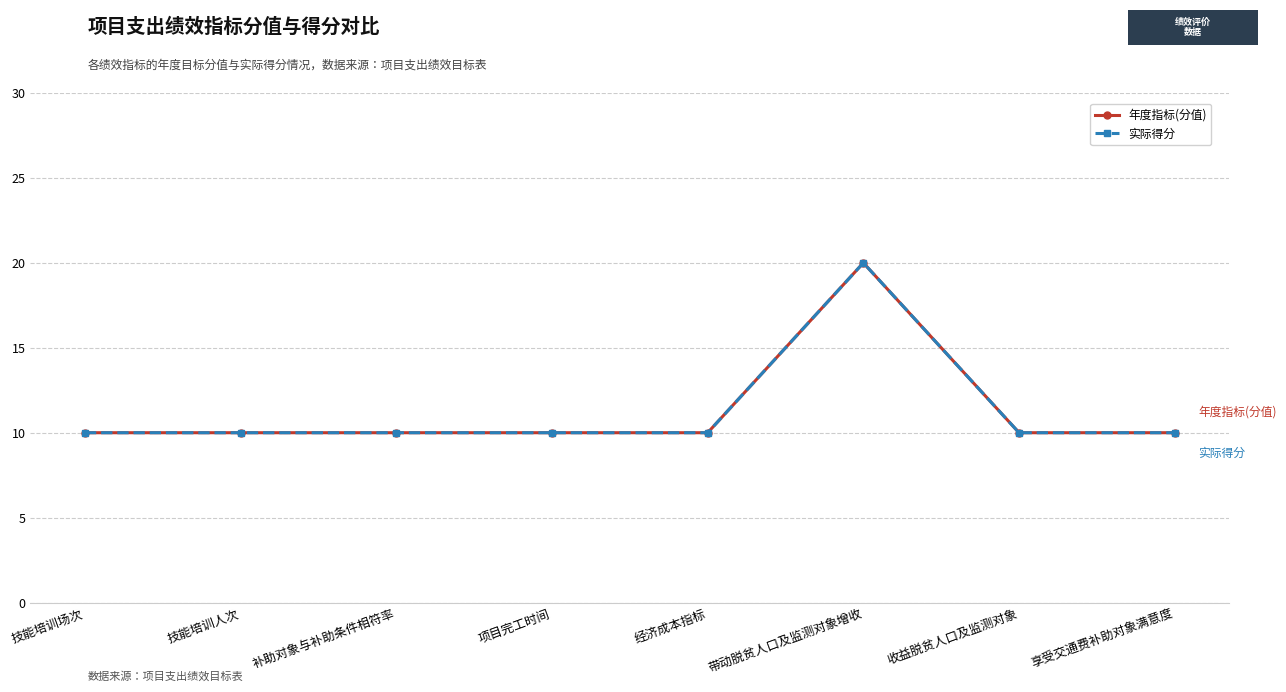

What is the label of the 4th point from the right?

经济成本指标